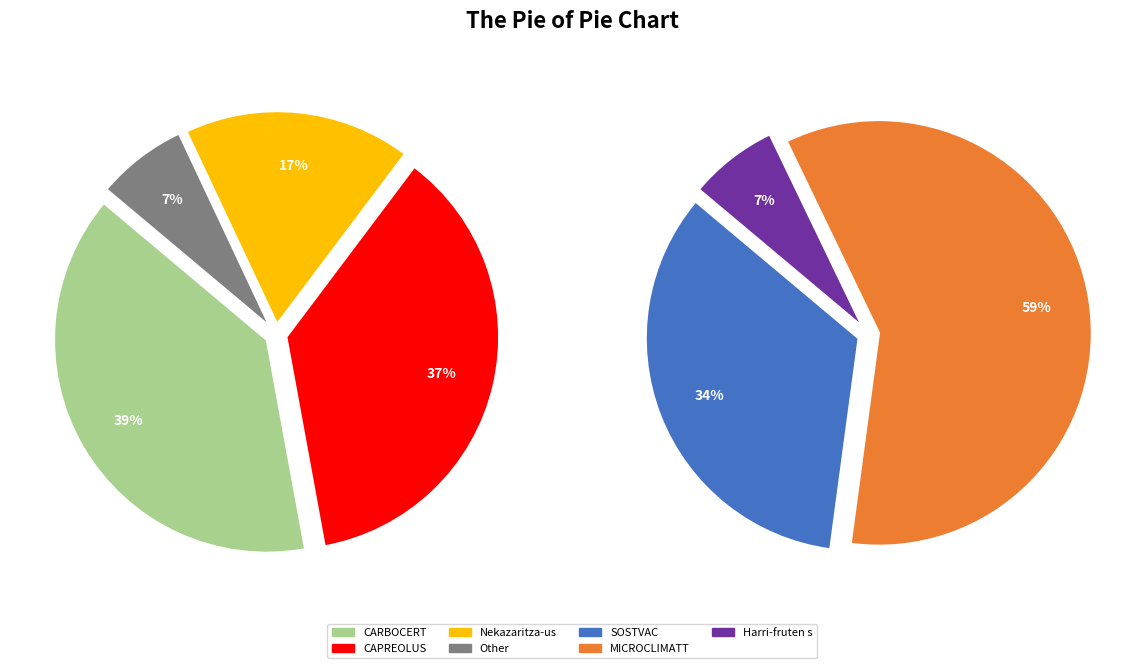

What is the change in value from SOSTVAC to CAPREOLUS?

+4591092